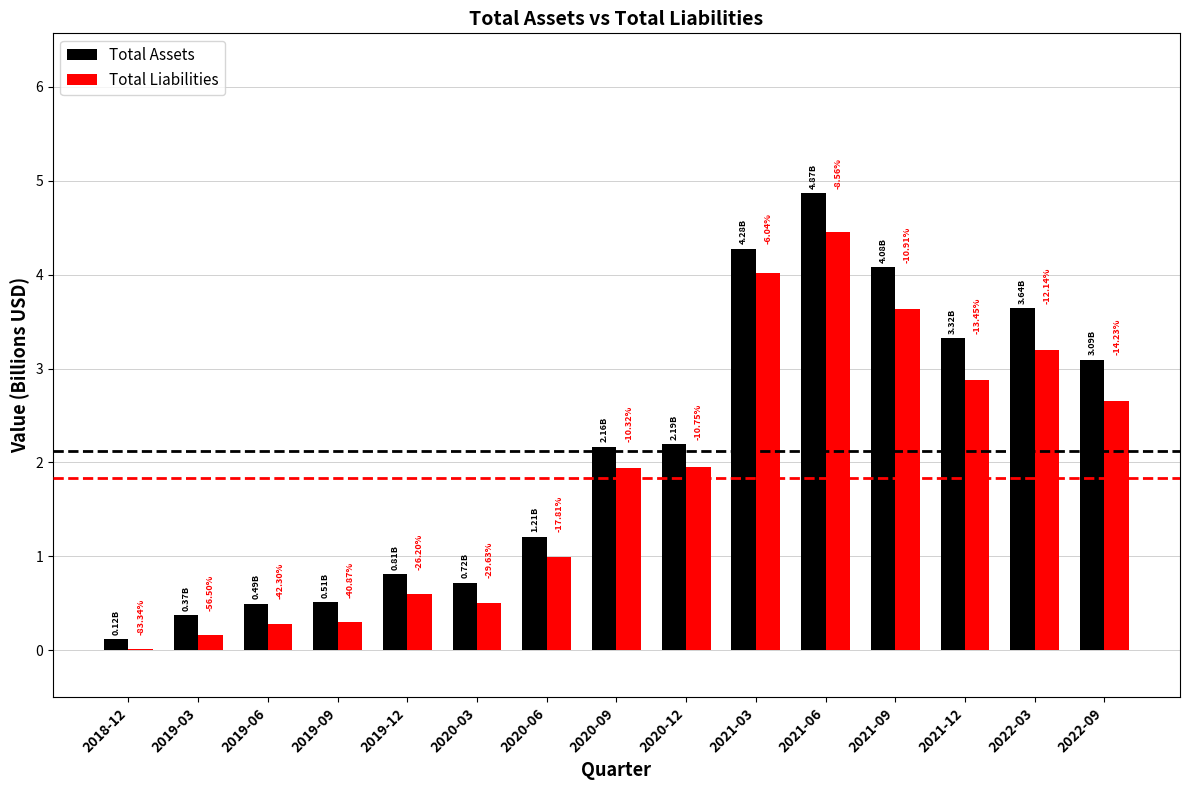

Rank the series by their maximum value, from highest to lowest.

Total Assets, Total Liabilities